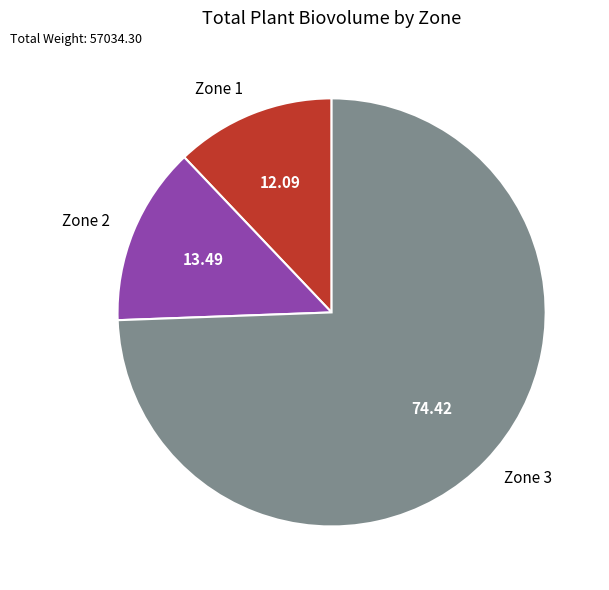

How many slices are in this pie chart?

3